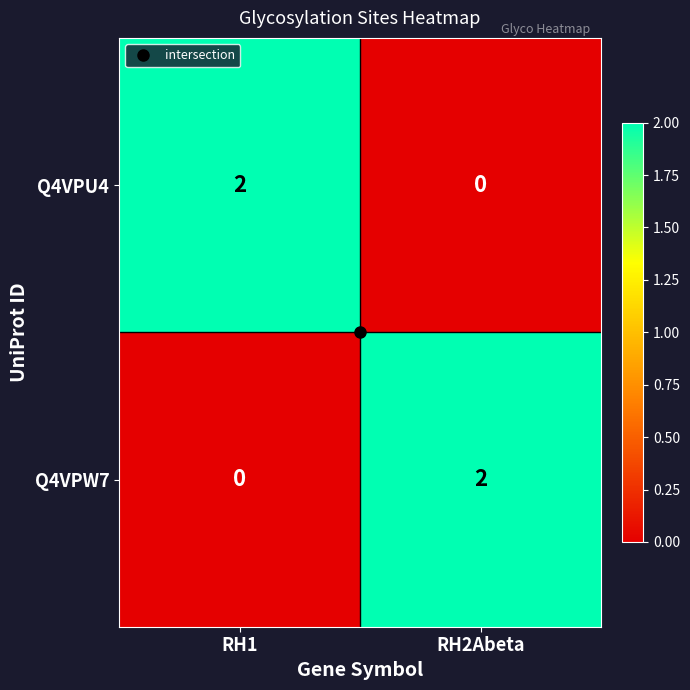

Is the value of Q4VPU4 at RH2Abeta greater than the value of Q4VPW7 at RH2Abeta?

No